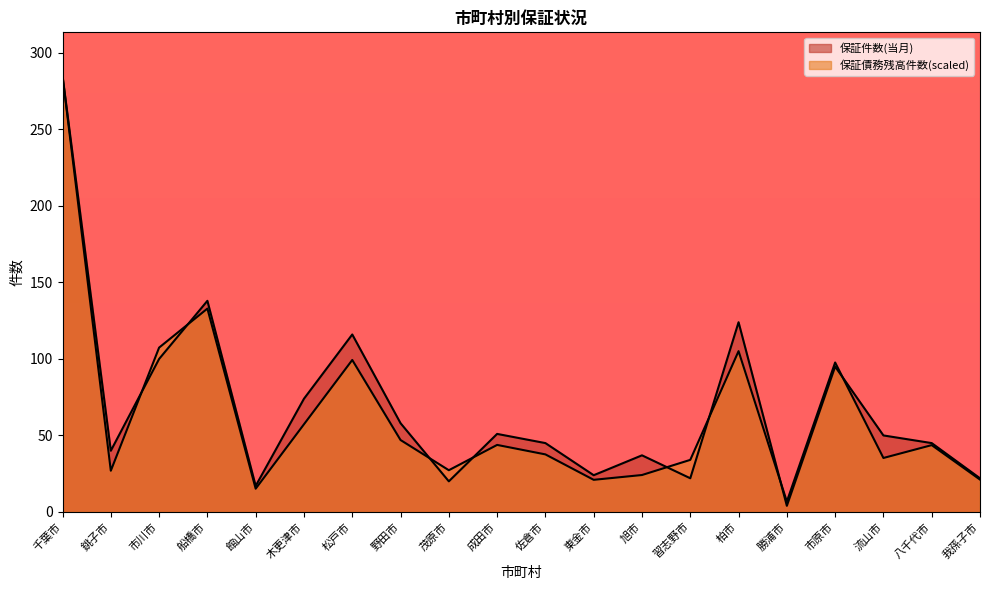

Which series has the widest spread of values?

保証件数(当月)